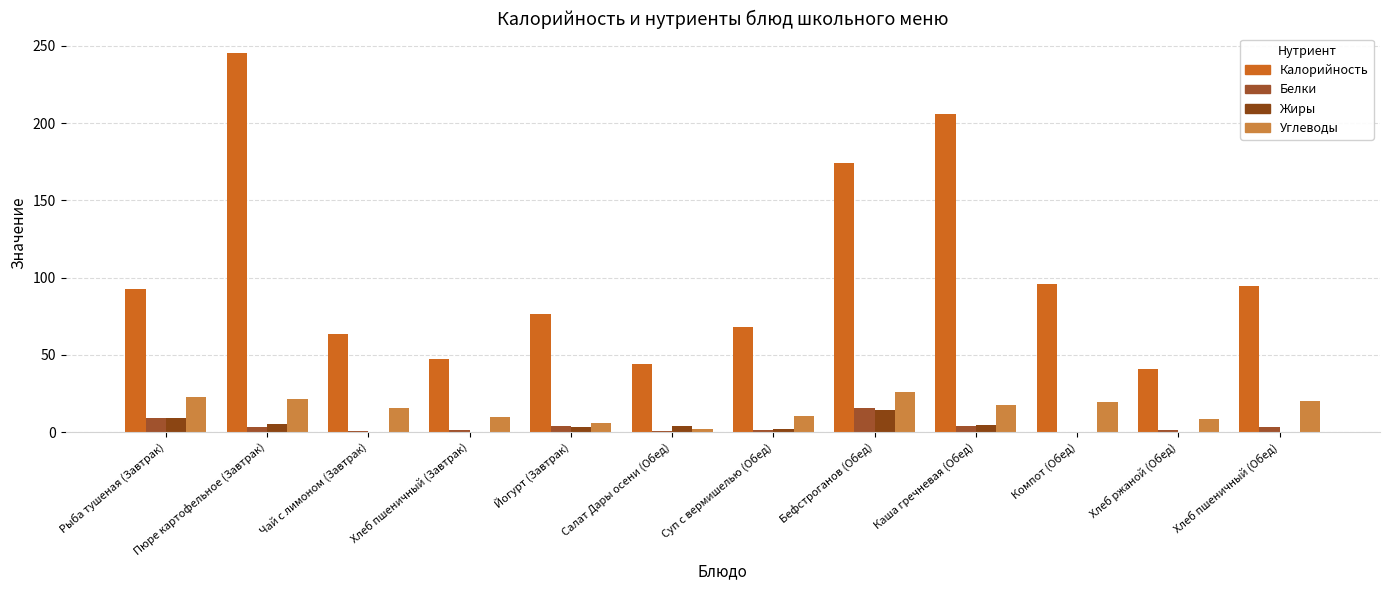

What is the difference between the second highest and second lowest values in the Жиры series?

8.8